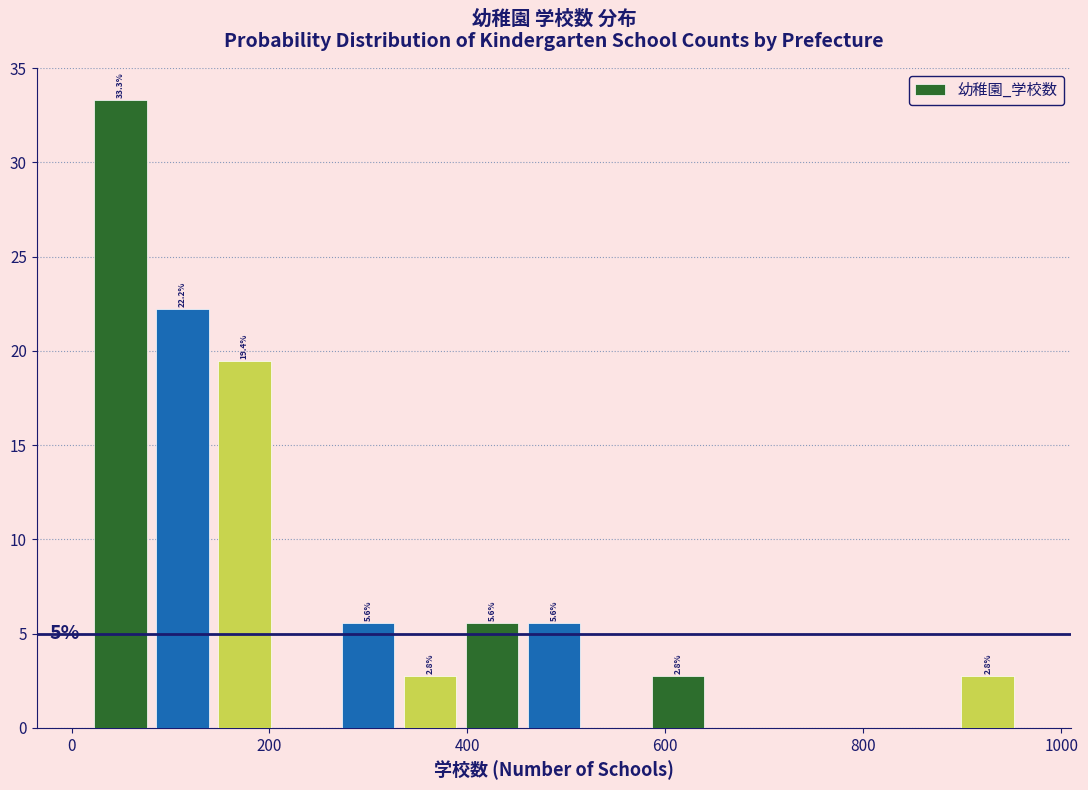

Around what value on the x-axis is the tallest bar? Give the approximate position of its centre, as read against the axis.

40